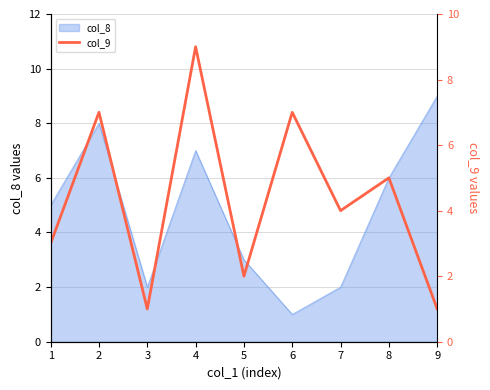

Is it true that col_8 equals 9 at 9?

True